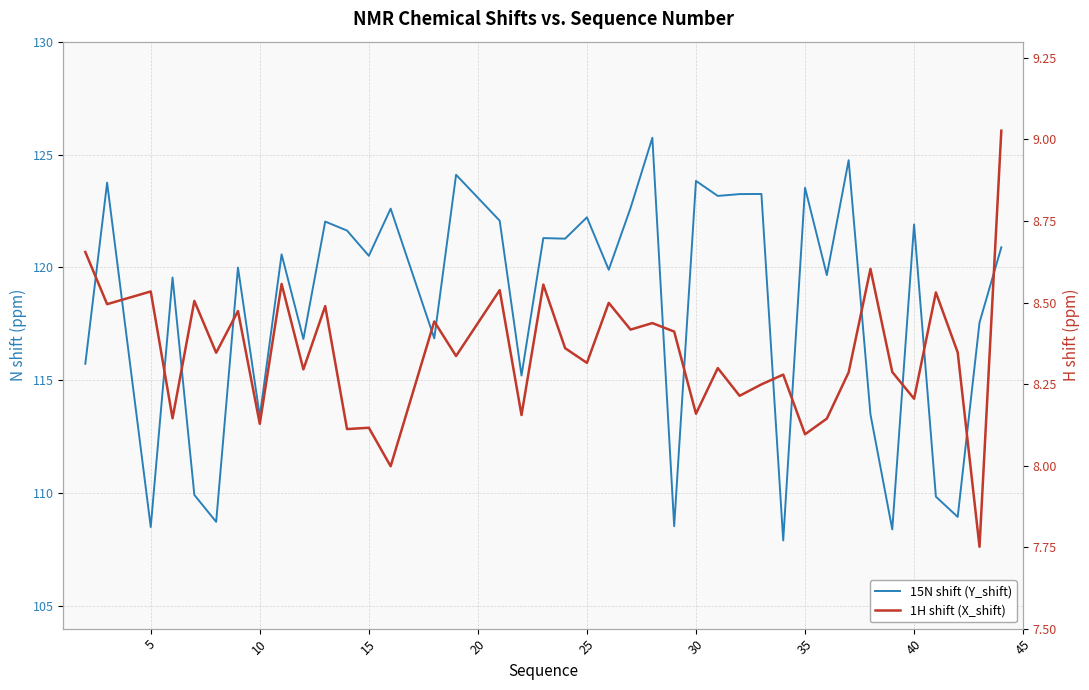

True or false: 15N shift (Y_shift) and 1H shift (X_shift) cross at least once.

False